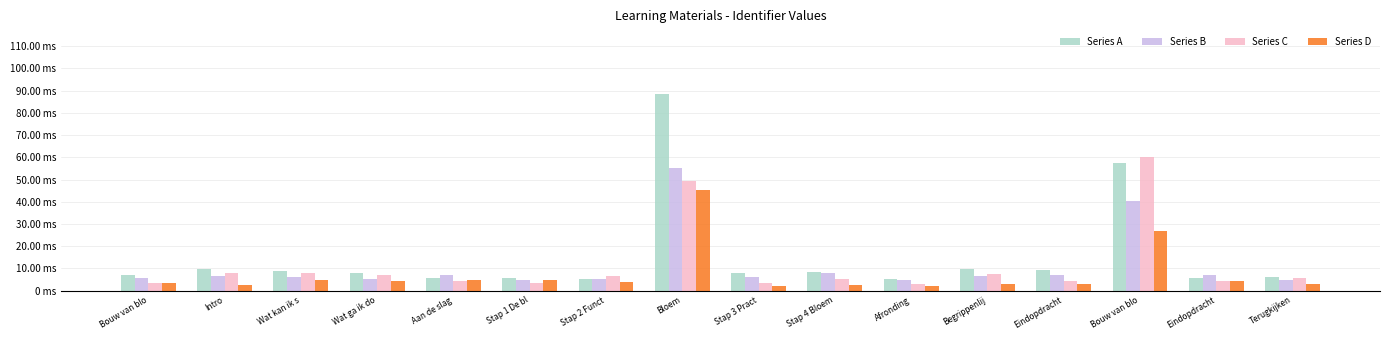

What are all the series names shown in the legend?

Series A, Series B, Series C, Series D